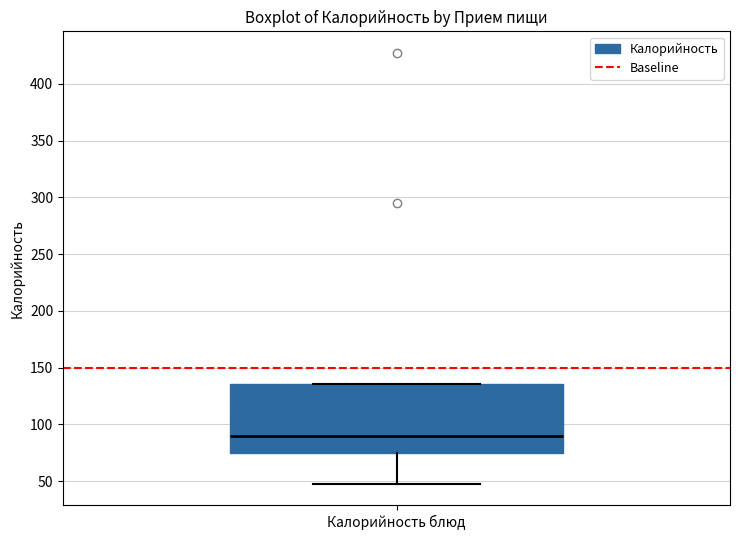

Read this box plot against the y-axis: the position of the median line, the range covered by the box, and the ends of both whiskers. The values are not printed on the chart, so give them approximately, as read against the axis.

median 90, box 75 to 135, whiskers 50 to 135